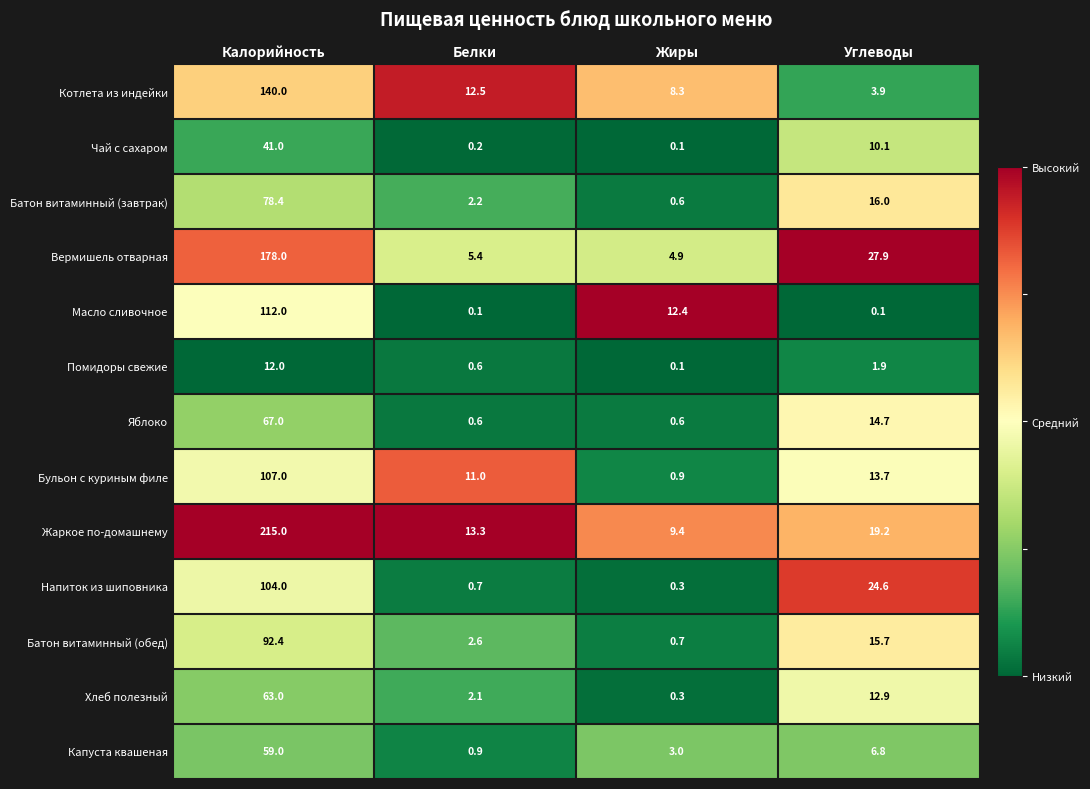

Is it true that Капуста квашеная equals 3.0 at Жиры?

True